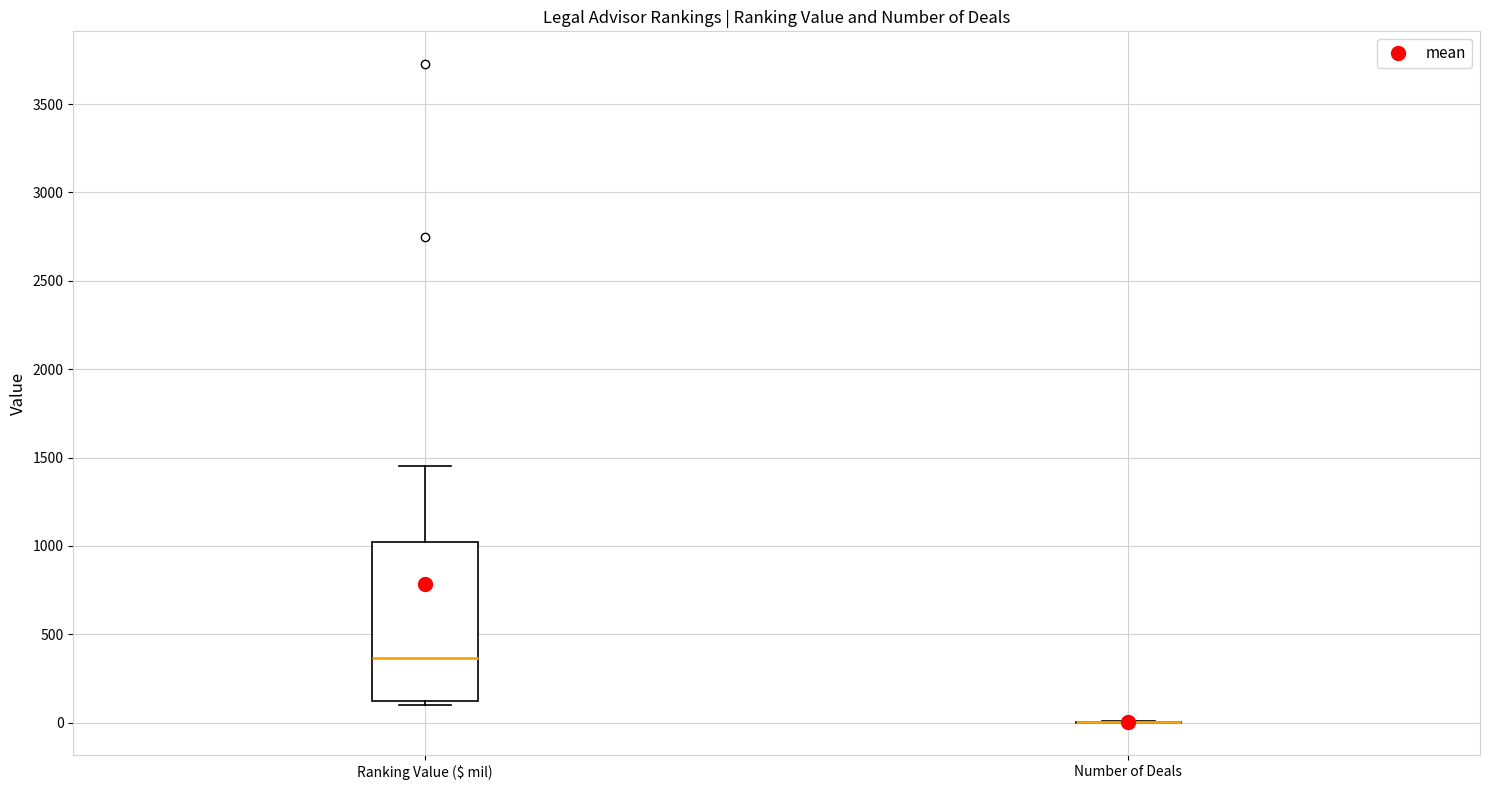

Reading left to right, transcribe this box plot: for each box, give where its median line is, the range the box spans, and where its two whiskers end, as read against the y-axis. The values are not printed on the chart, so give them approximately, as read against the axis.

Ranking Value ($ mil): median 350, box 100 to 1050, whiskers 100 (just below the box's lower edge) to 1450
Number of Deals: box collapsed to a line at 0, whiskers 0 to 0